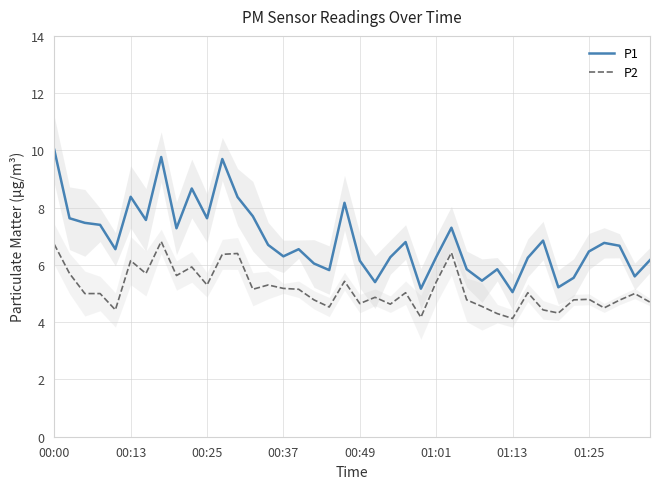

Which series has the largest range (max minus min)?

P1